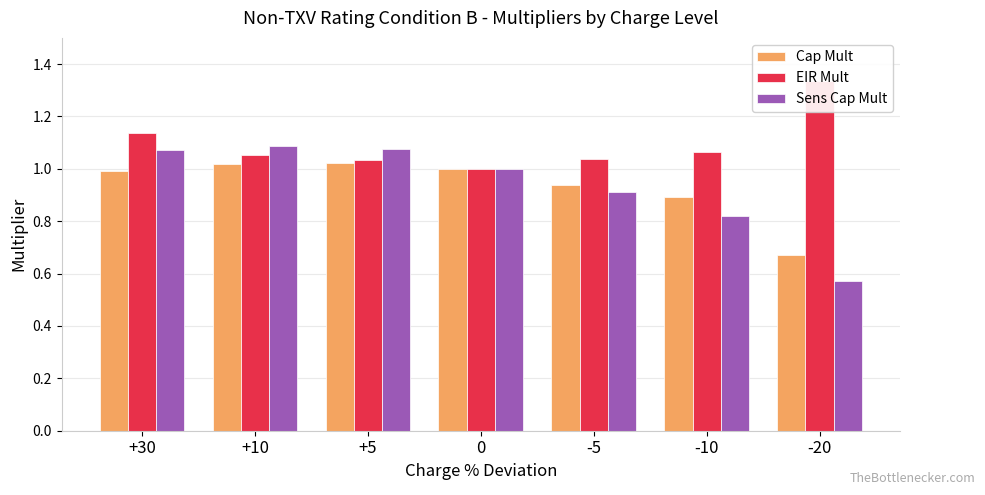

What is the average value of the EIR Mult series?

1.1